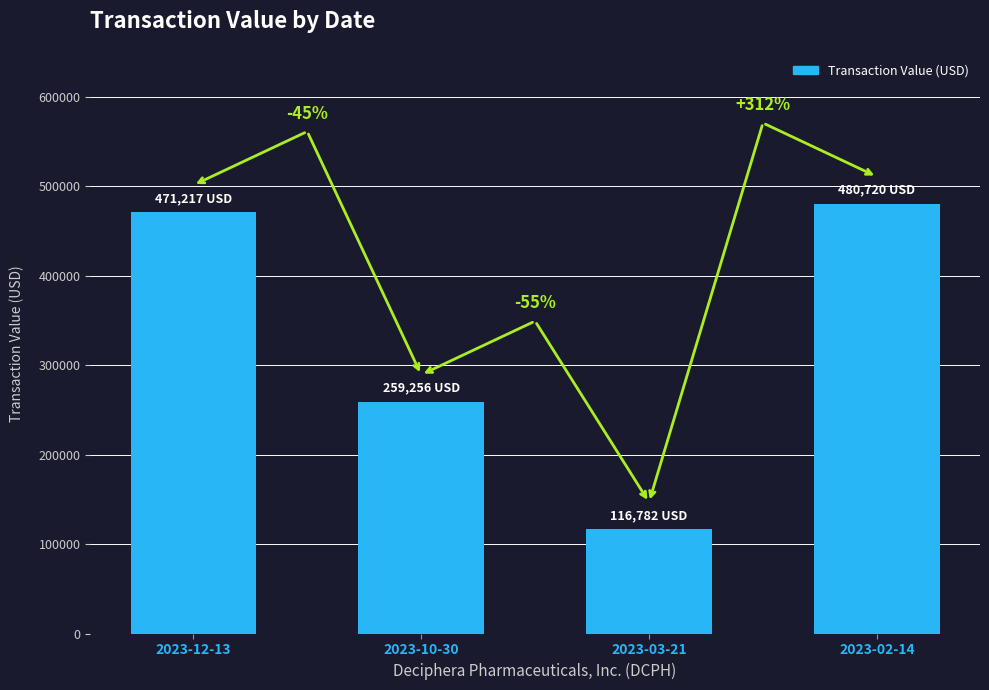

What is the minimum value shown in the chart?

116782